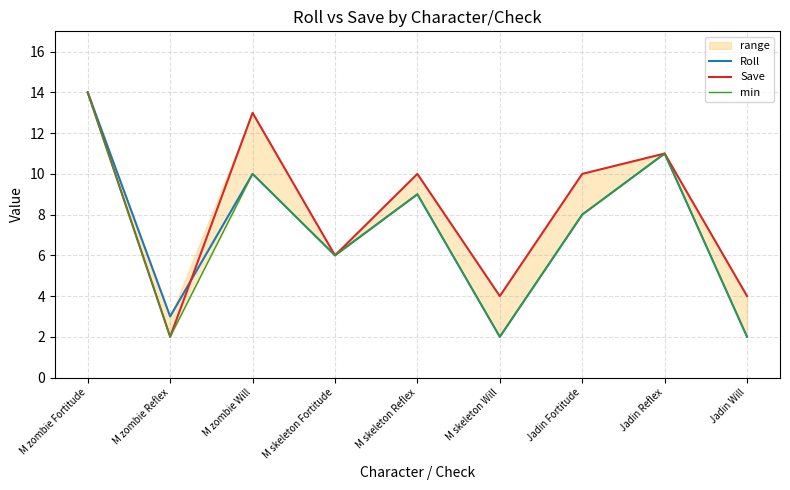

What is the spread (max minus min) of values at M zombie Reflex?

1